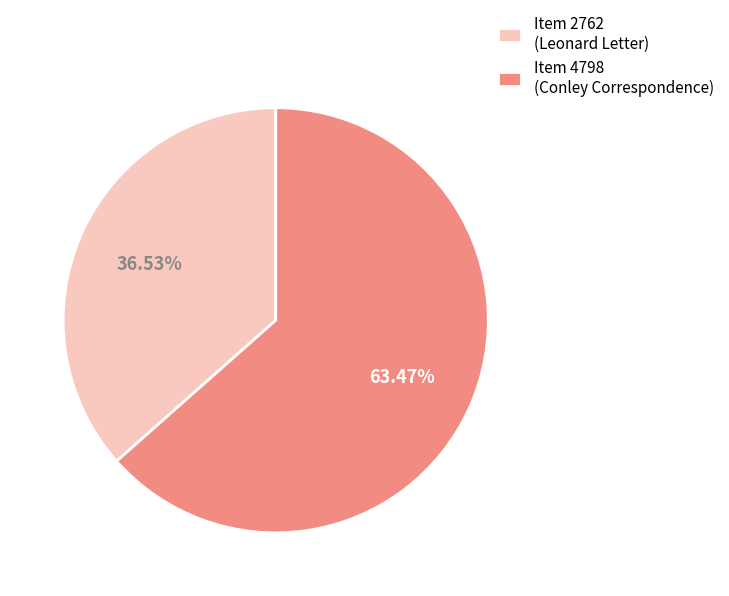

Approximately how many times larger is the value at Item 2762 (Leonard Letter) compared to Item 4798 (Conley Correspondence)?

0.6